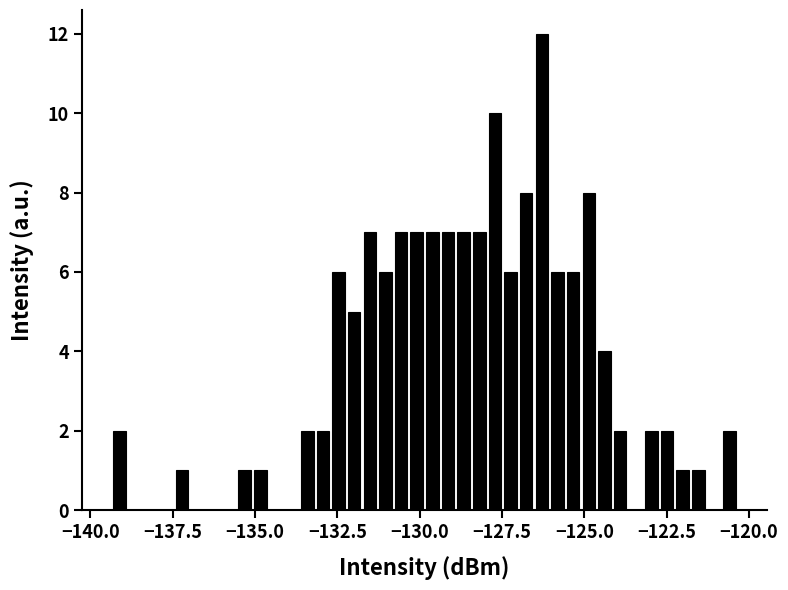

Read against the x-axis, roughly where is the centre of the tallest bar?

-126.5